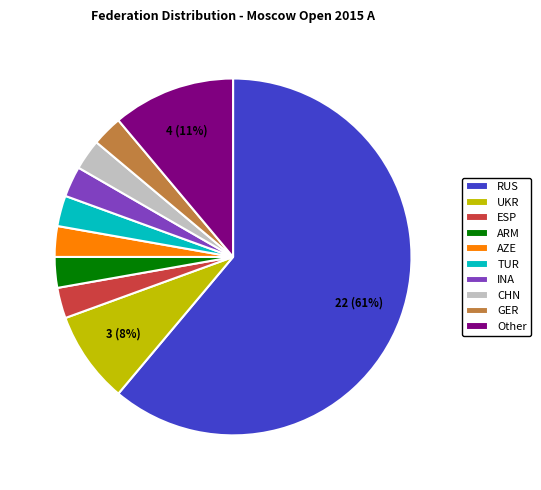

What percentage is the Other slice, to the nearest percent?

11%